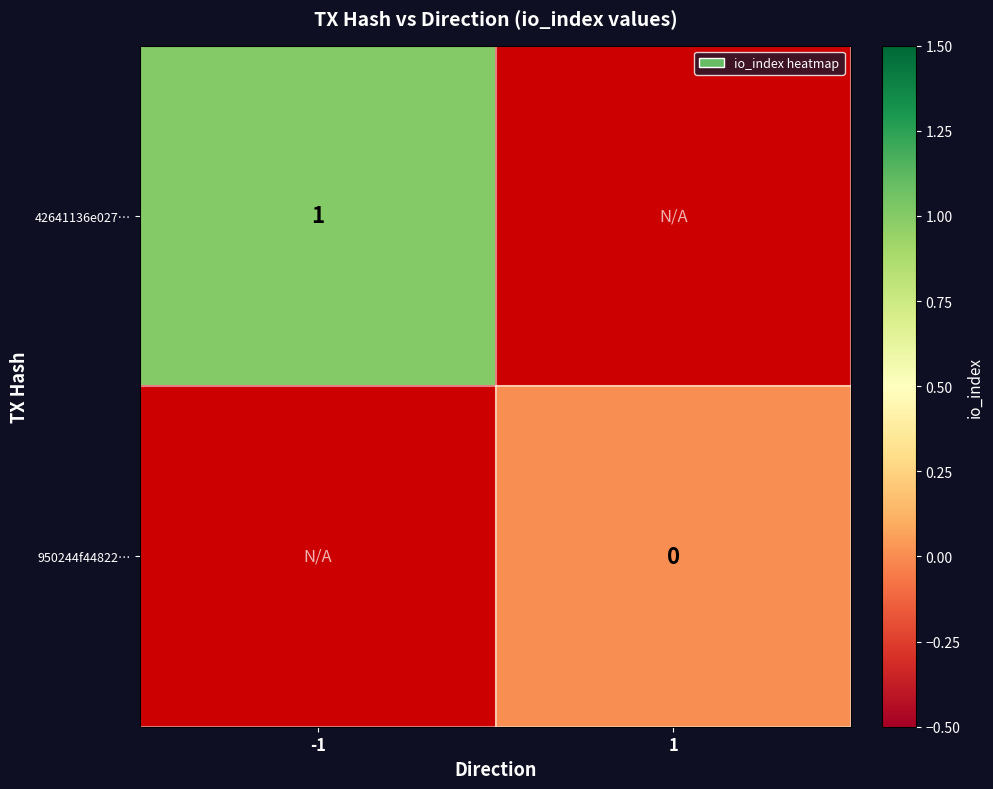

At how many categories does at least one series exceed 0?

1